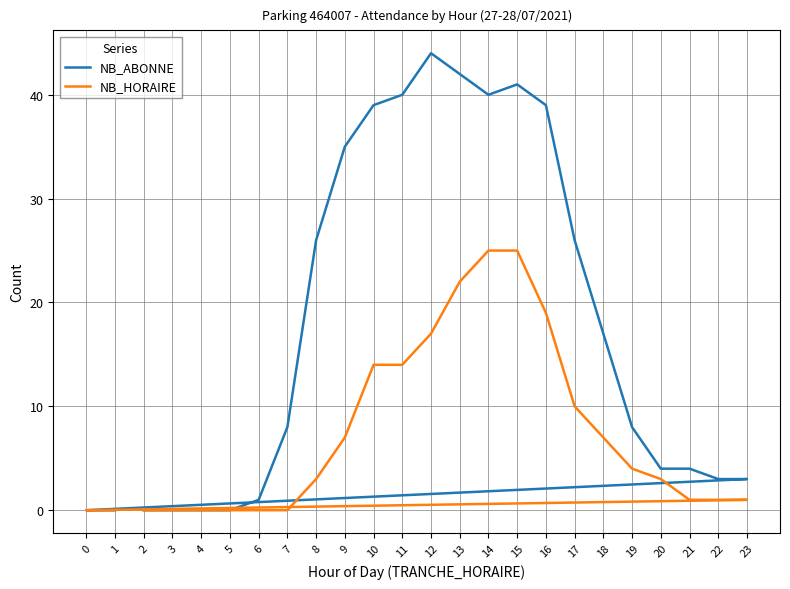

Count the number of data series in this chart.

2